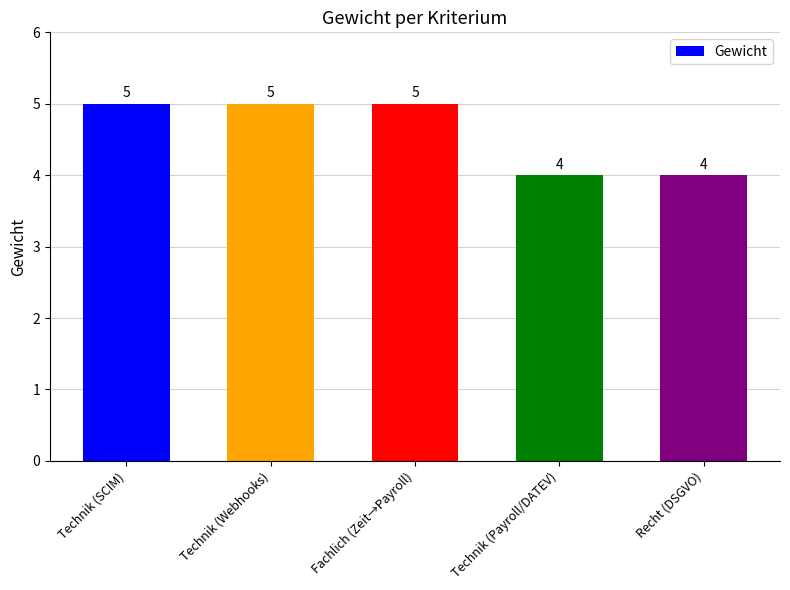

Count the number of data series in this chart.

1